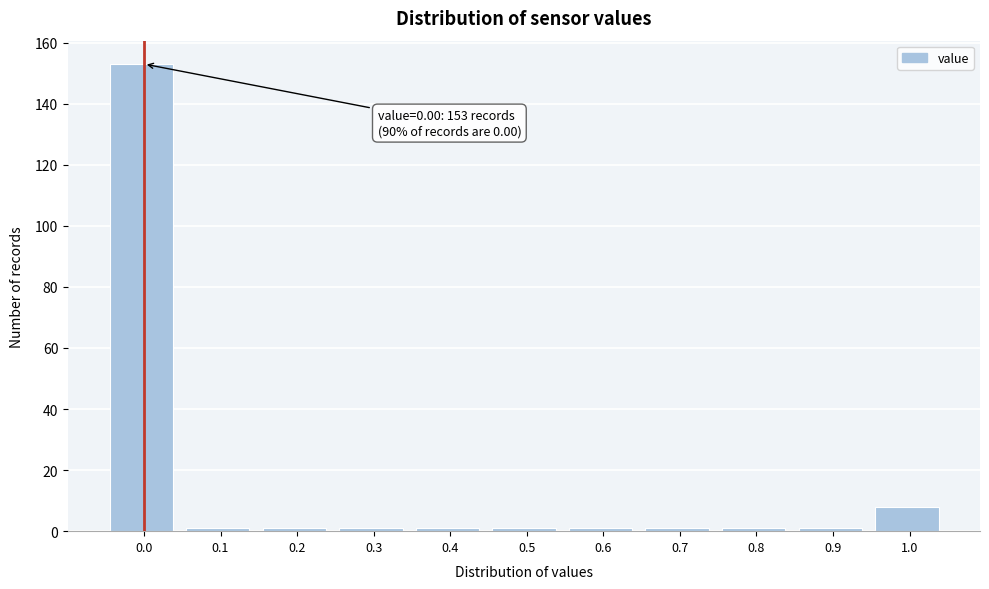

Reading left to right, what are all the values shown in this chart?

153	1	1	1	1	1	1	1	1	1	8